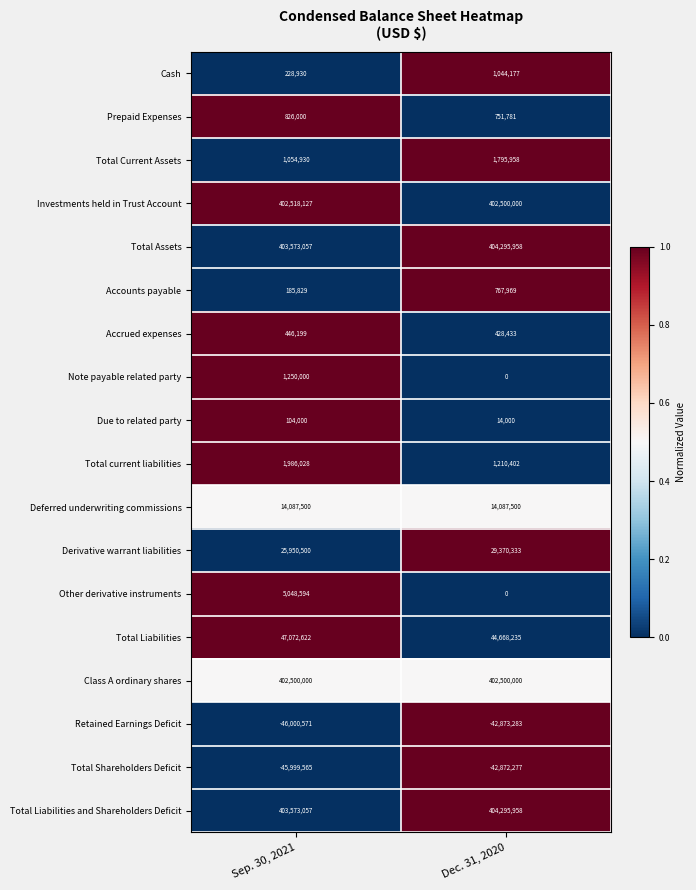

Is it true that Investments held in Trust Account equals 402500000 at Dec. 31, 2020?

True